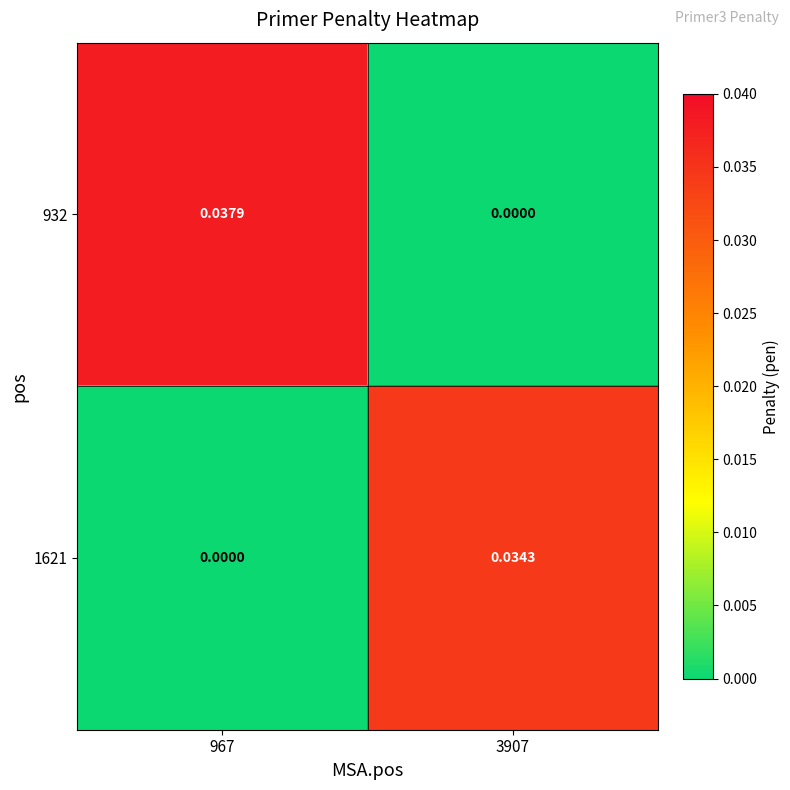

Is the value of 1621 at 3907 greater than the value of 932 at 967?

No